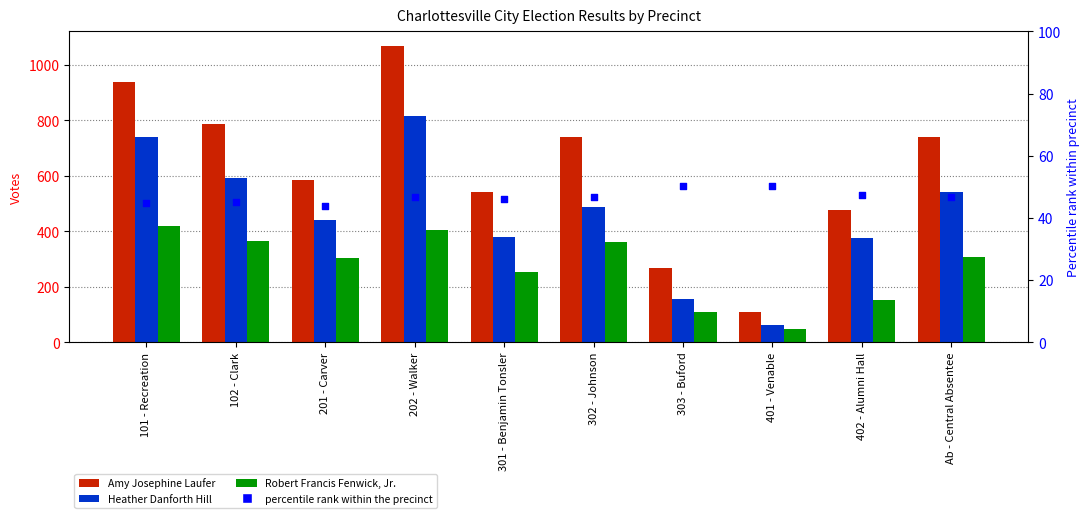

Which series has the largest total across all categories?

Amy Josephine Laufer